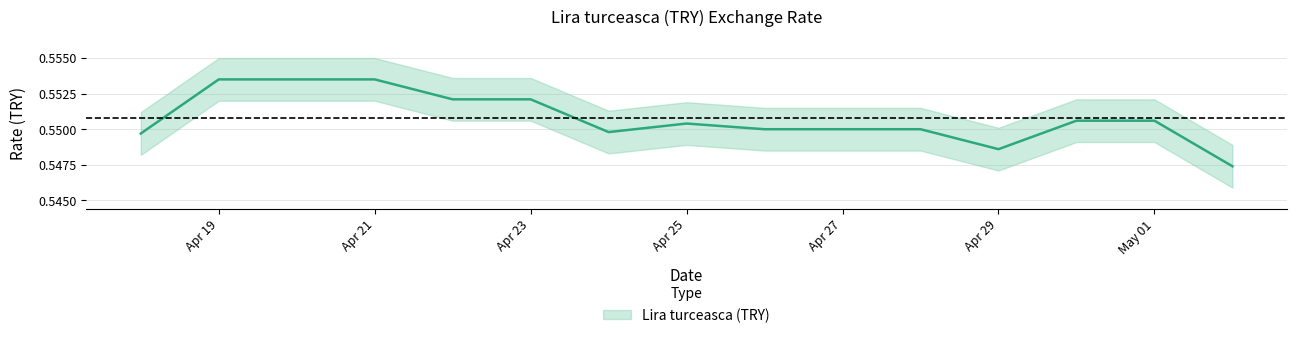

List the labels in order of value, smallest first.

2024-05-02, 2024-04-29, 2024-04-18, 2024-04-24, 2024-04-26, 2024-04-27, 2024-04-28, 2024-04-25, 2024-04-30, 2024-05-01, 2024-04-22, 2024-04-23, 2024-04-19, 2024-04-20, 2024-04-21